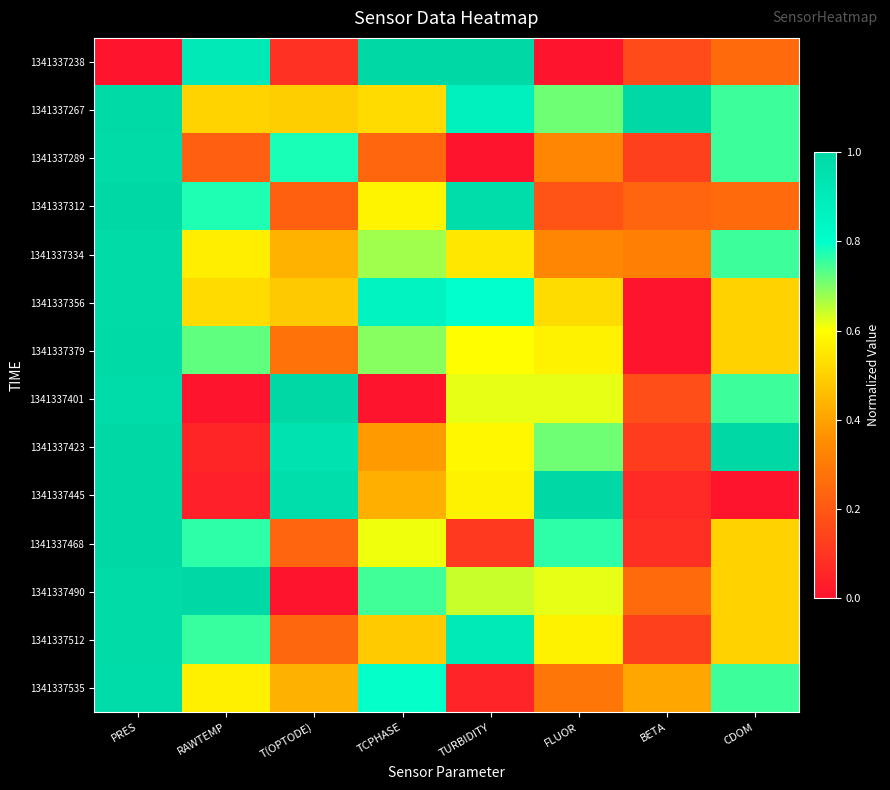

Which series has the largest range (max minus min)?

1341337238